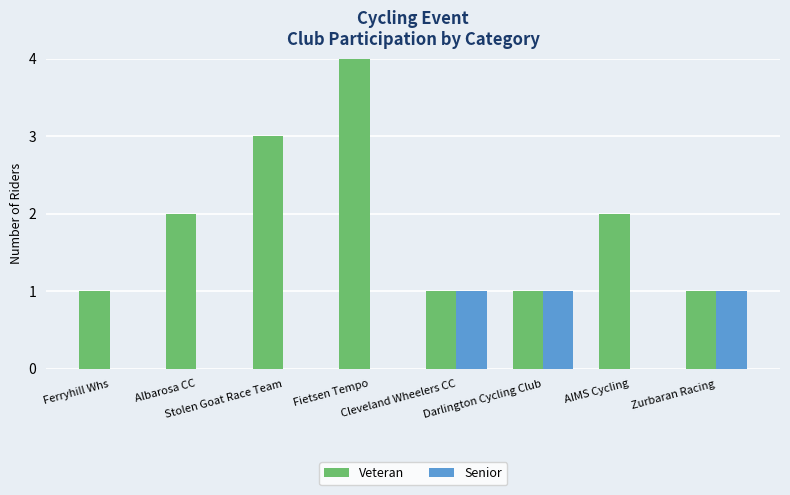

What is the sum of all Veteran values?

15